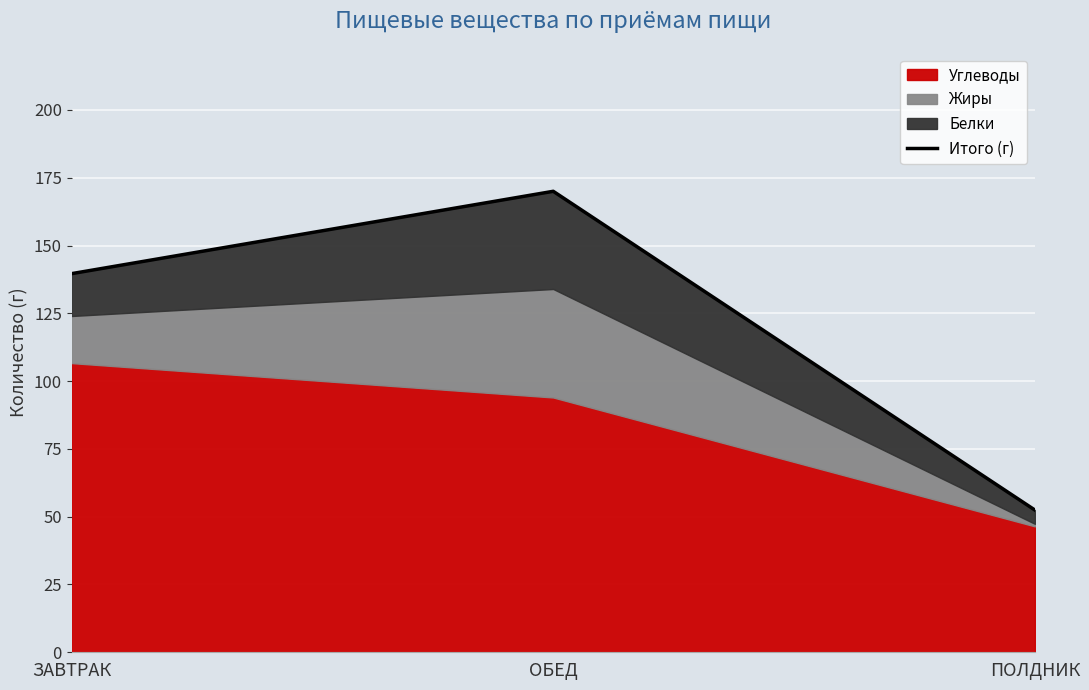

Read the value at ЗАВТРАК.

139.6